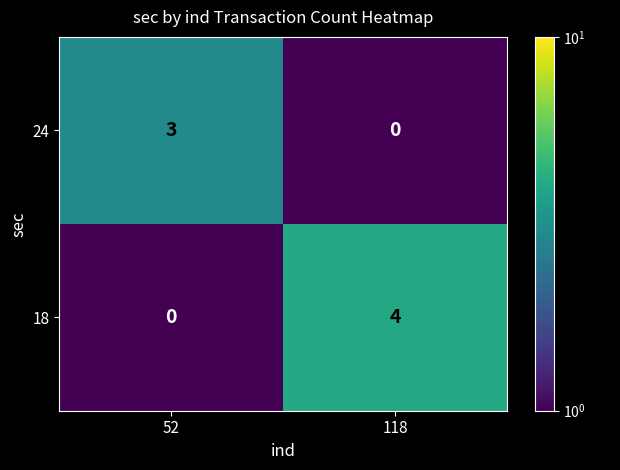

How many values in 24 are above zero?

1